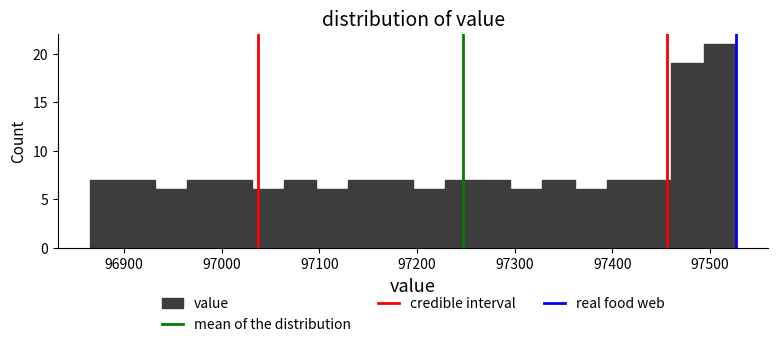

Around what value on the x-axis is the tallest bar? Give the approximate position of its centre, as read against the axis.

97510